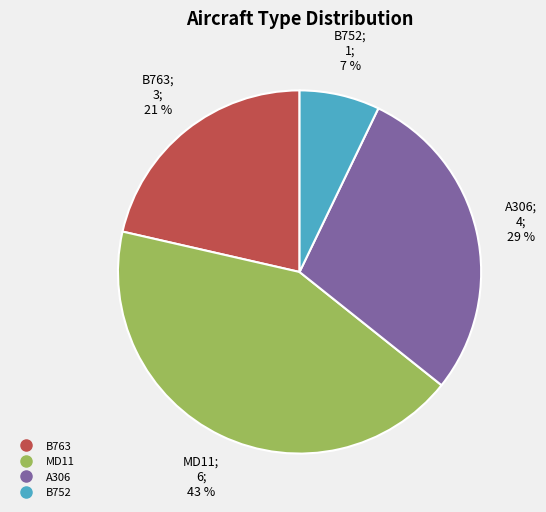

Rank the categories by value from lowest to highest.

B752, B763, A306, MD11